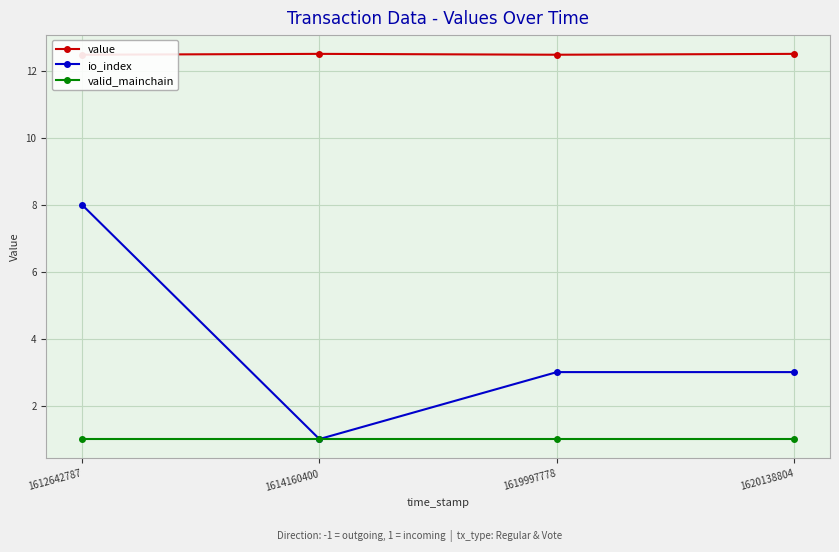

Reading right to left, what are all the values shown in this chart?

value: 1620138804=12.5	1619997778=12.5	1614160400=12.5	1612642787=12.5
io_index: 1620138804=3.0	1619997778=3.0	1614160400=1.0	1612642787=8.0
valid_mainchain: 1620138804=1.0	1619997778=1.0	1614160400=1.0	1612642787=1.0